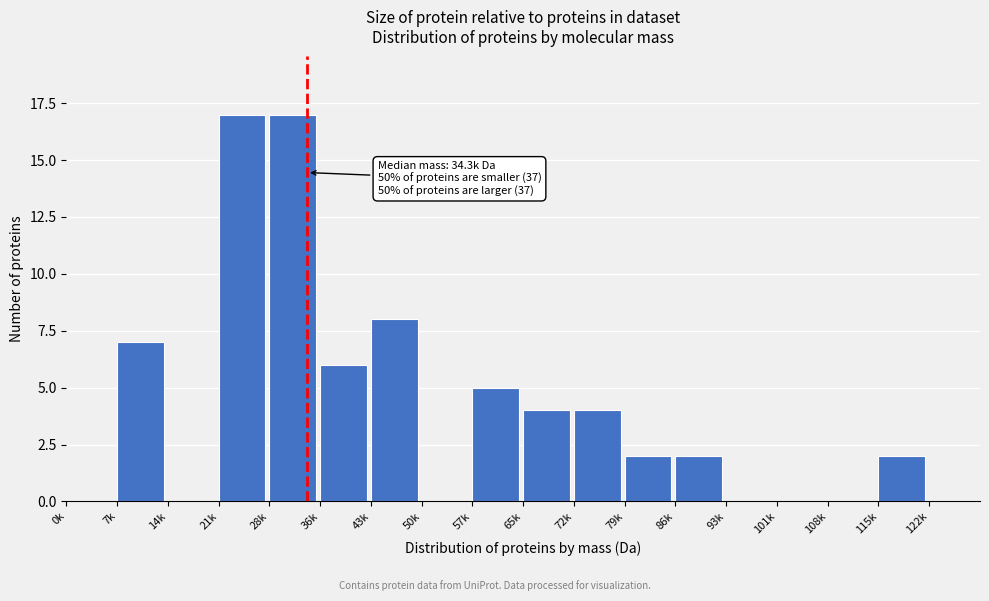

Reading left to right, extract all data points from this chart.

0k=0	7k=7	14k=0	21k=17	28k=17	36k=6	43k=8	50k=0	57k=5	65k=4	72k=4	79k=2	86k=2	93k=0	101k=0	108k=0	115k=2	122k=0